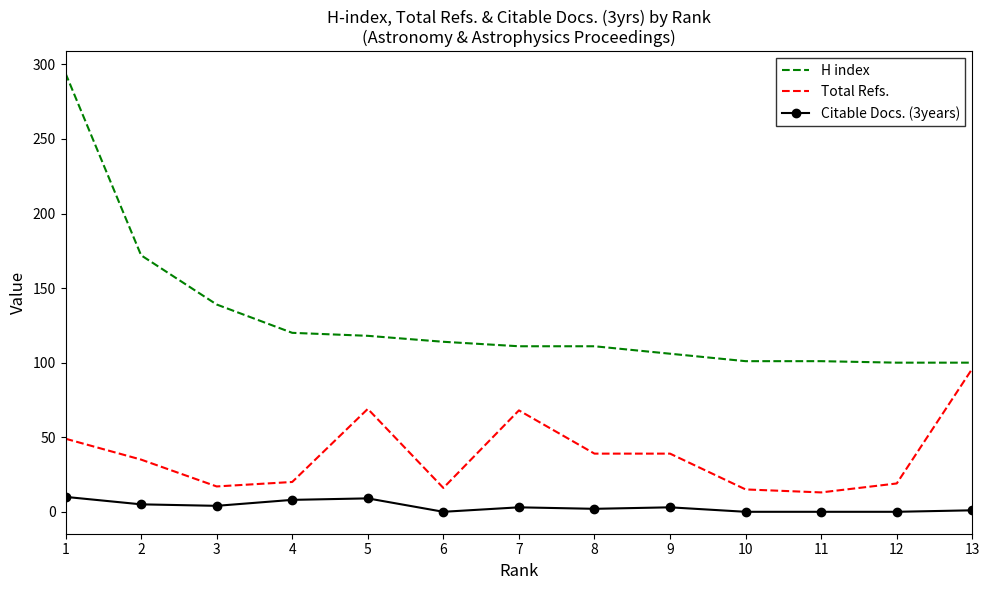

Which series has the largest total across all categories?

H index